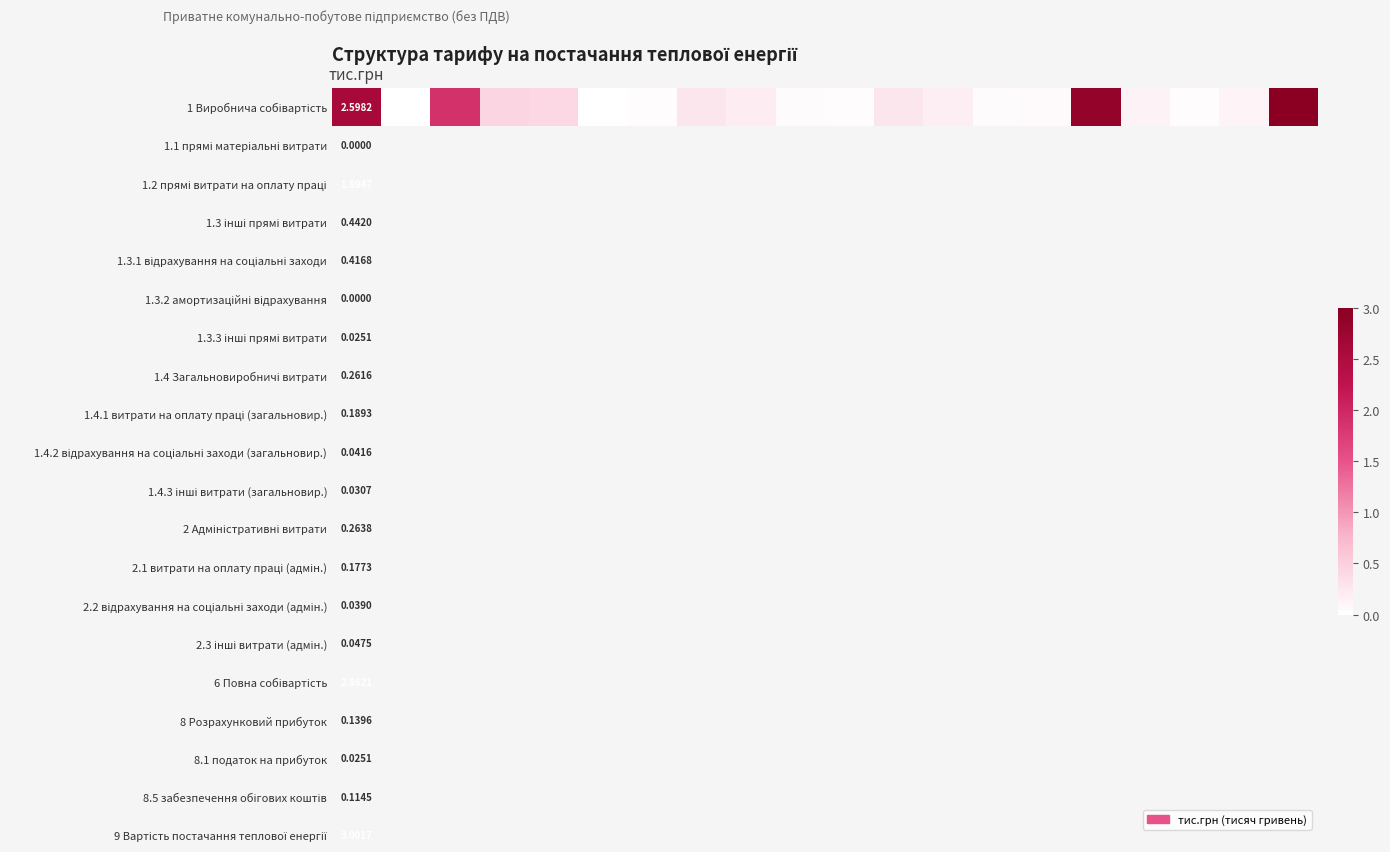

Reading left to right, what are all the values shown in this chart?

2.6	0.0	1.9	0.4	0.4	0.0	0.0	0.3	0.2	0.0	0.0	0.3	0.2	0.0	0.0	2.9	0.1	0.0	0.1	3.0